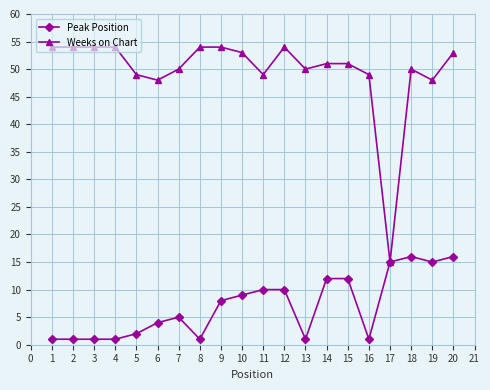

What is the difference between the Peak Position values at 7 and 12?

5